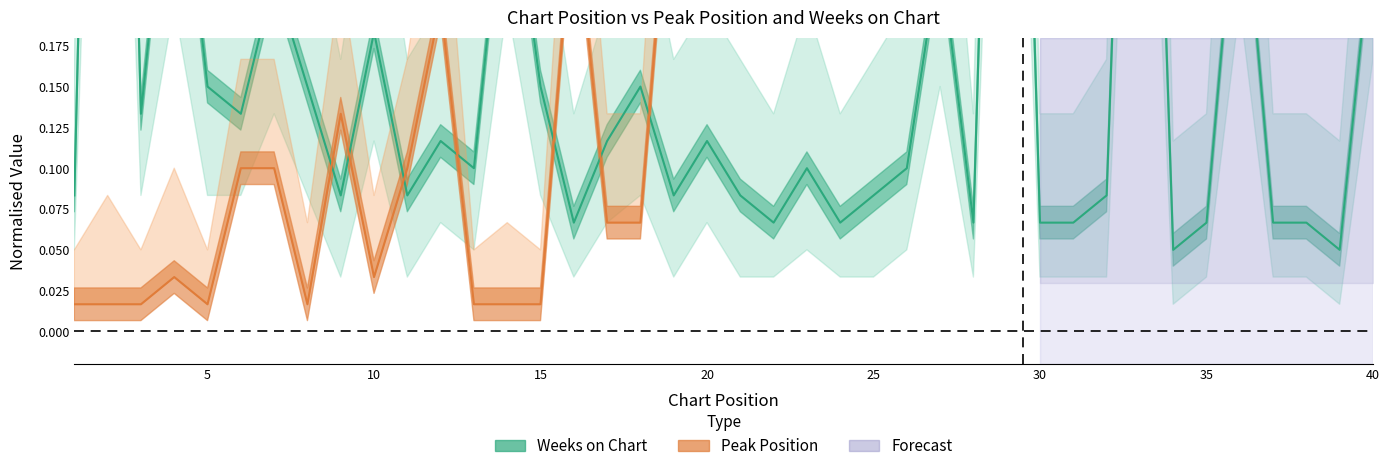

Rank the categories by value from lowest to highest.

34, 39, 16, 22, 24, 28, 30, 31, 35, 37, 38, 1, 9, 11, 19, 21, 25, 32, 13, 23, 26, 12, 17, 20, 3, 6, 5, 8, 15, 18, 10, 7, 27, 40, 14, 36, 4, 33, 29, 2